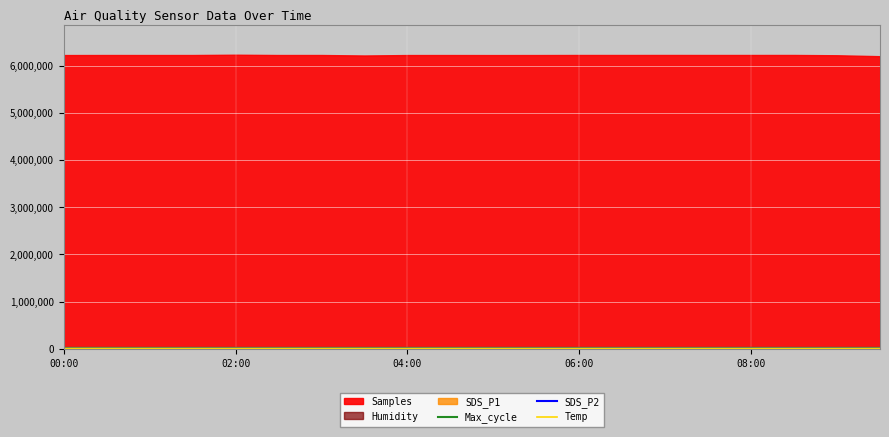

Which label corresponds to the largest value in the chart?

02:00